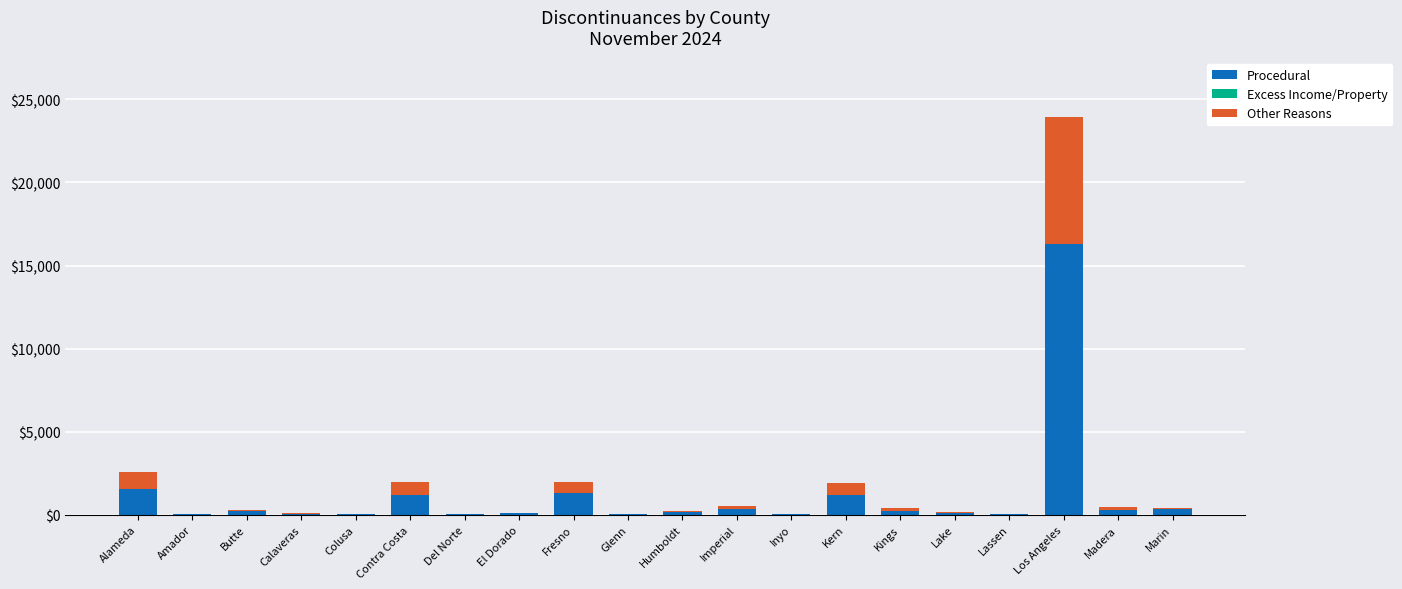

At which label does Procedural reach its peak?

Los Angeles